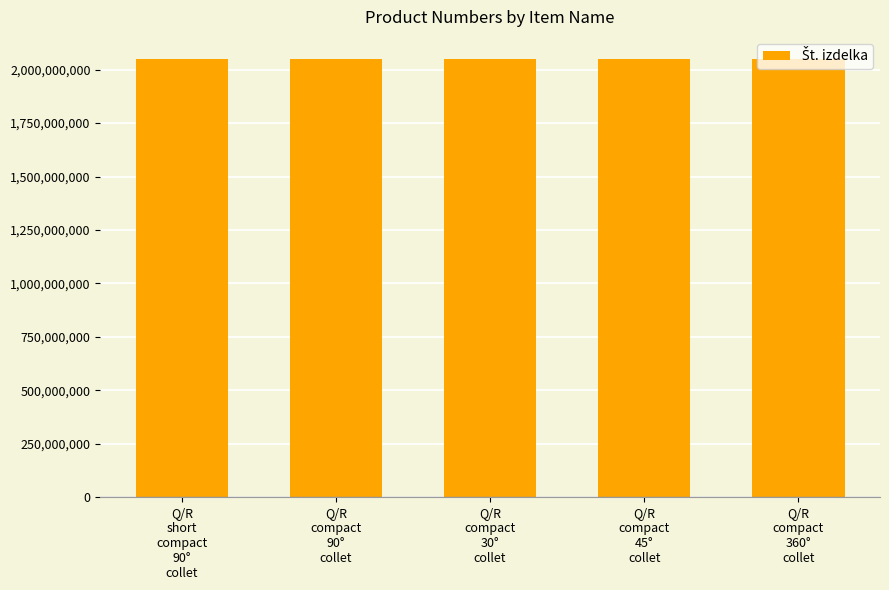

What is the minimum value shown in the chart?

2050503293